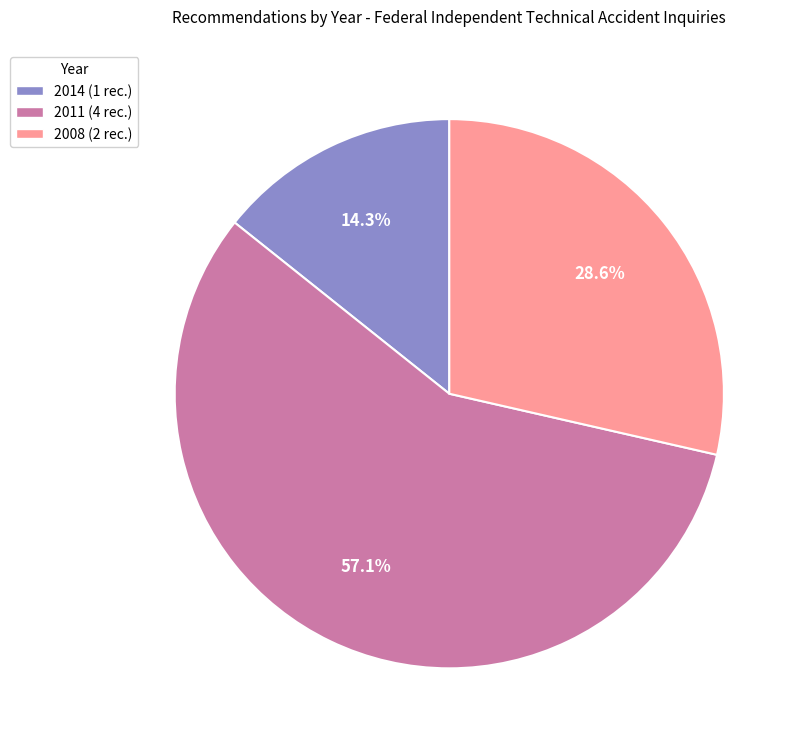

Does any single category account for the majority?

Yes